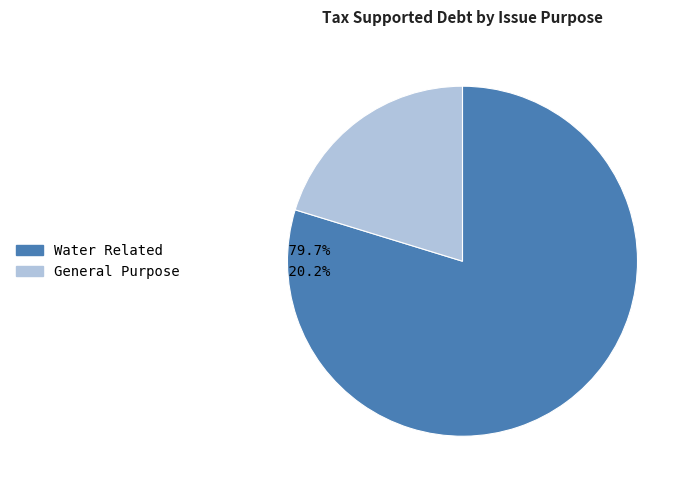

How many segments does this pie chart have?

2